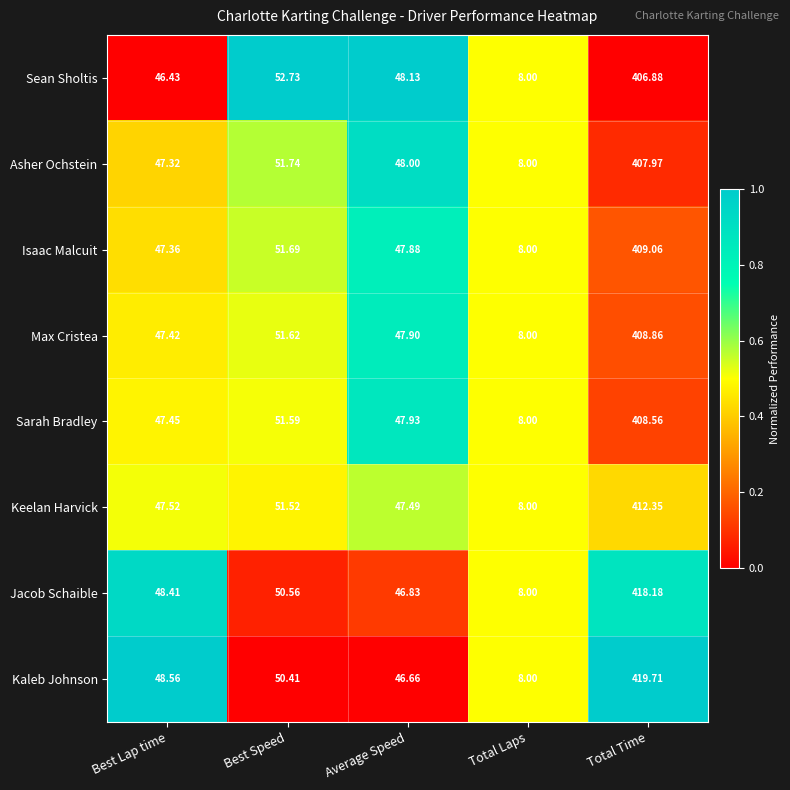

Rank the series at Average Speed from lowest to highest value.

Kaleb Johnson, Jacob Schaible, Keelan Harvick, Isaac Malcuit, Max Cristea, Sarah Bradley, Asher Ochstein, Sean Sholtis